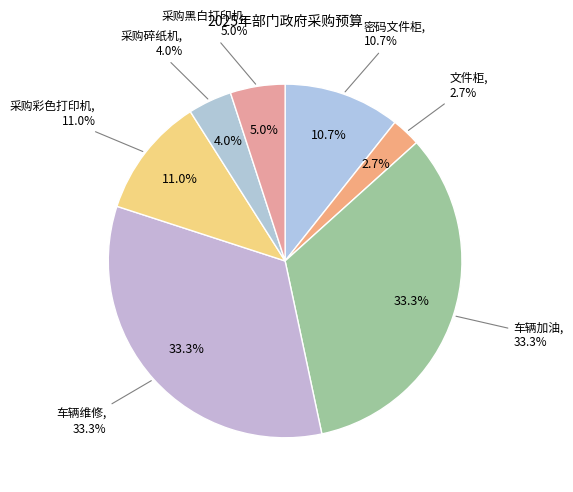

What is the smallest slice in the pie chart?

文件柜